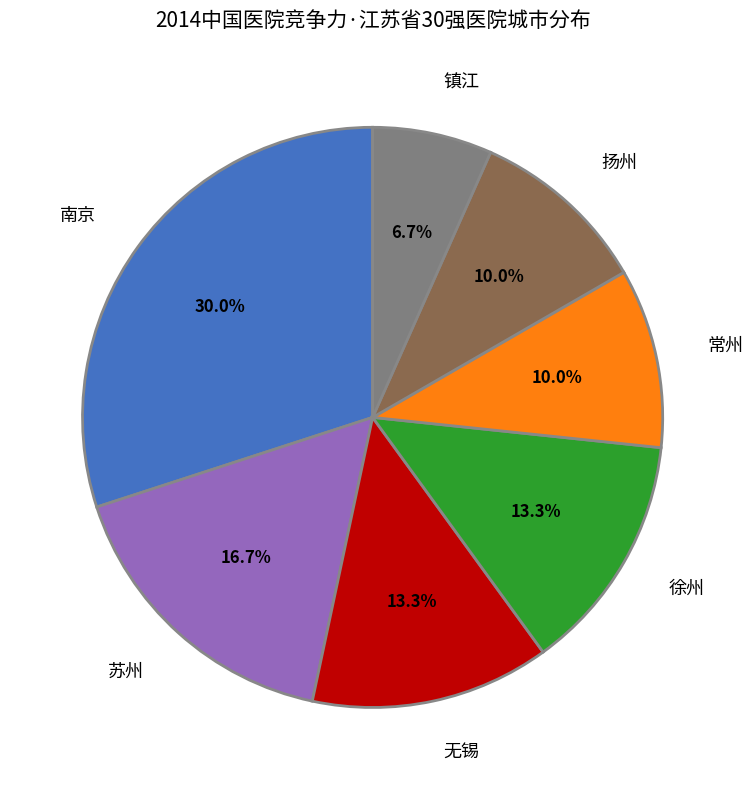

How many segments does this pie chart have?

7